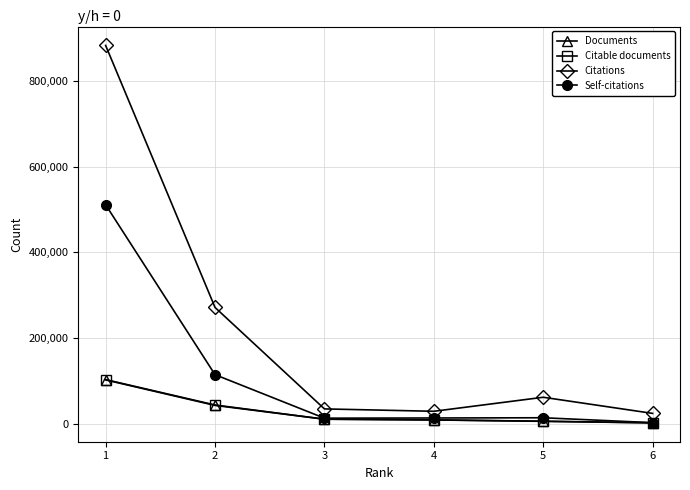

What is the total value across all series at 1?

1600282